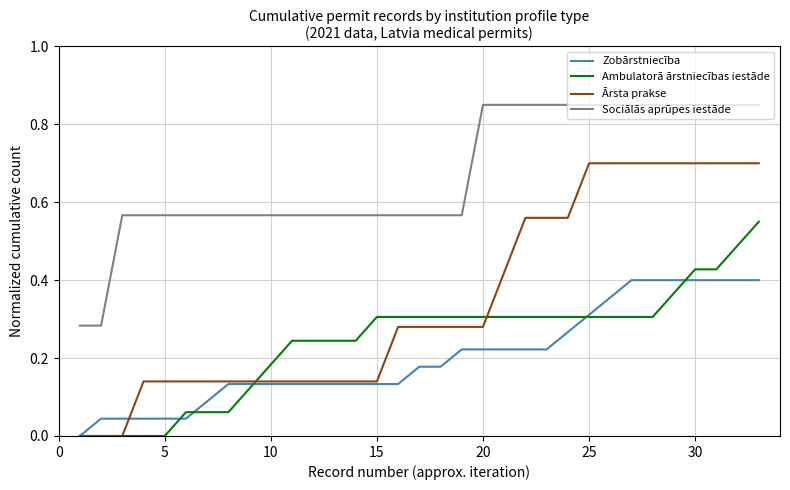

Count the number of data series in this chart.

4